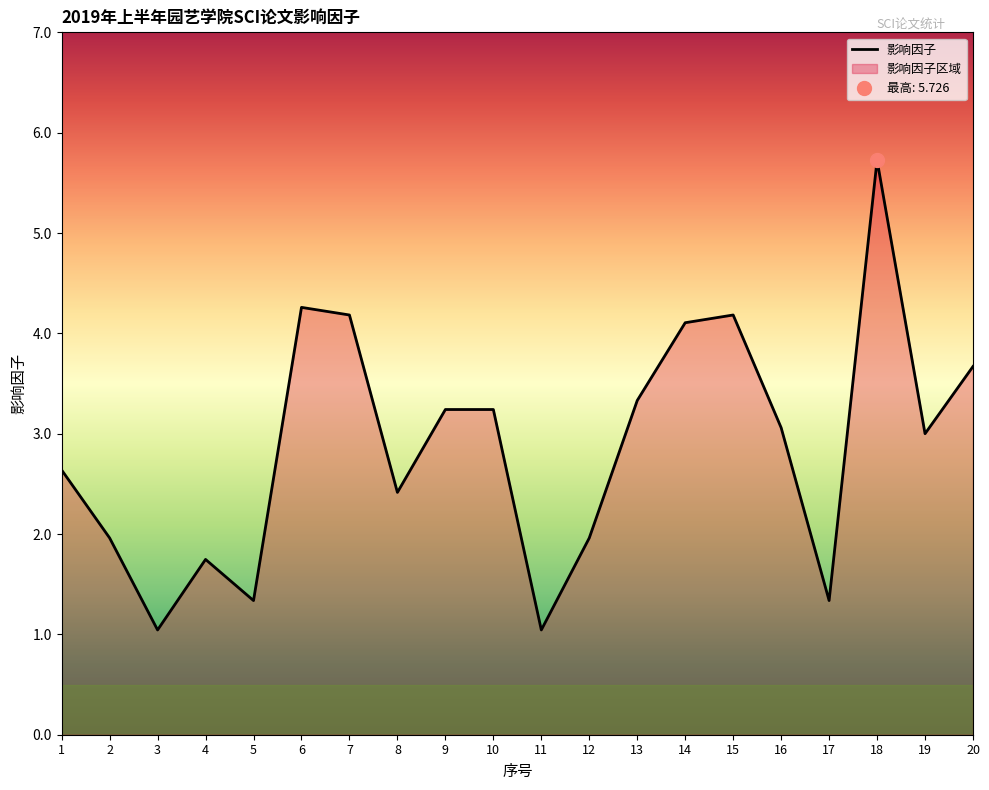

Which category has the highest value across all series?

18